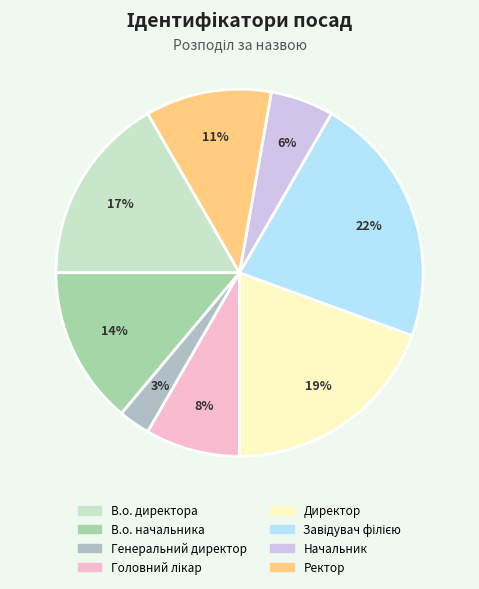

Is В.о. начальника the majority of the pie?

No